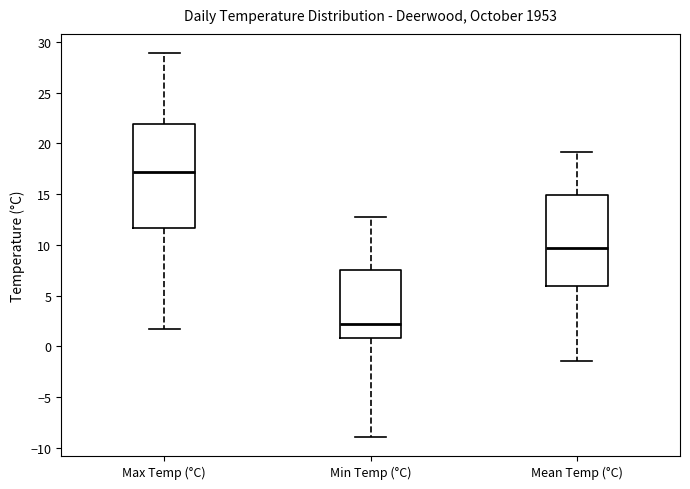

Comparing the boxes themselves (not the whiskers), which one is the tallest?

Max Temp (°C)